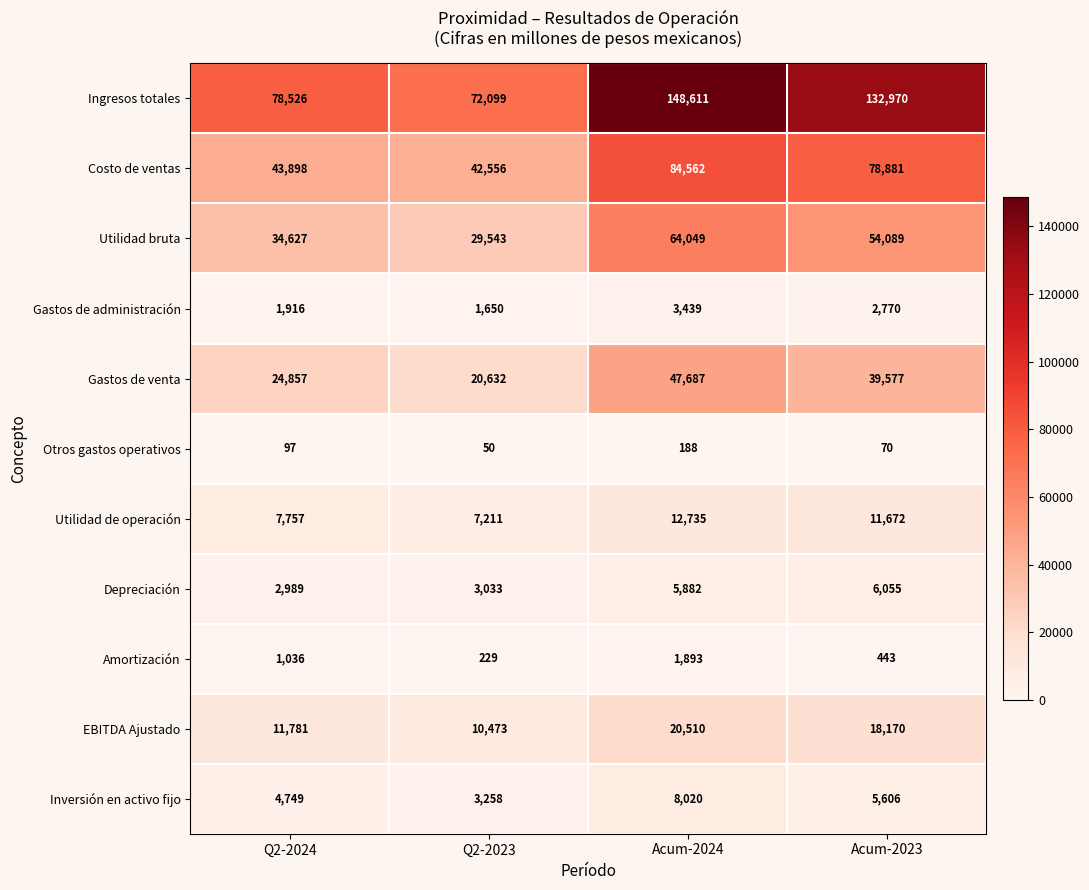

At how many categories does at least one series exceed 22637?

4